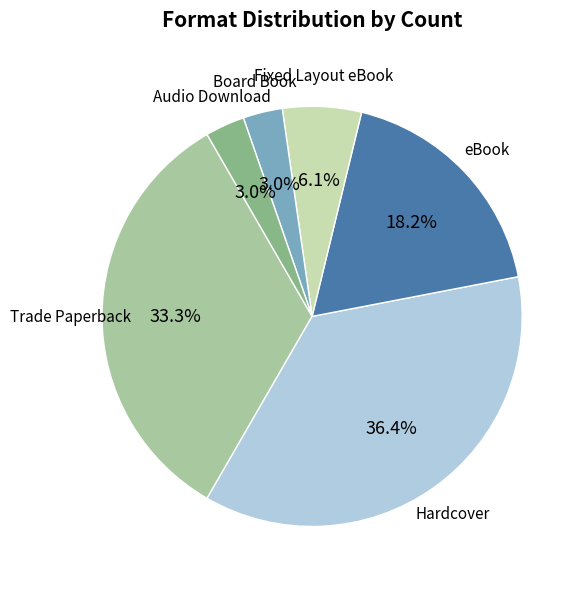

How many segments does this pie chart have?

6